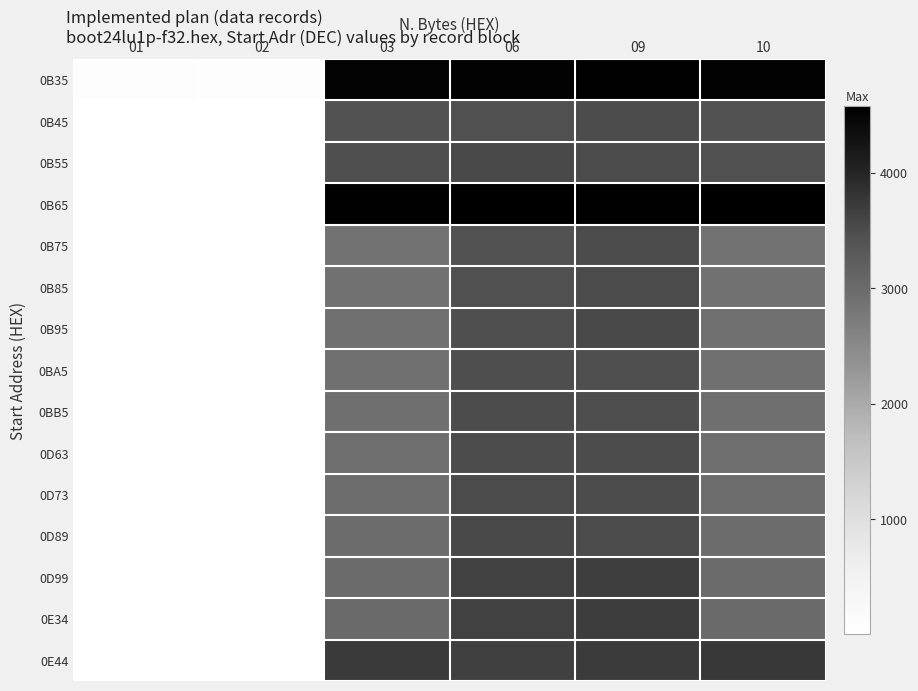

What is the difference between the highest and lowest values at 02?

74